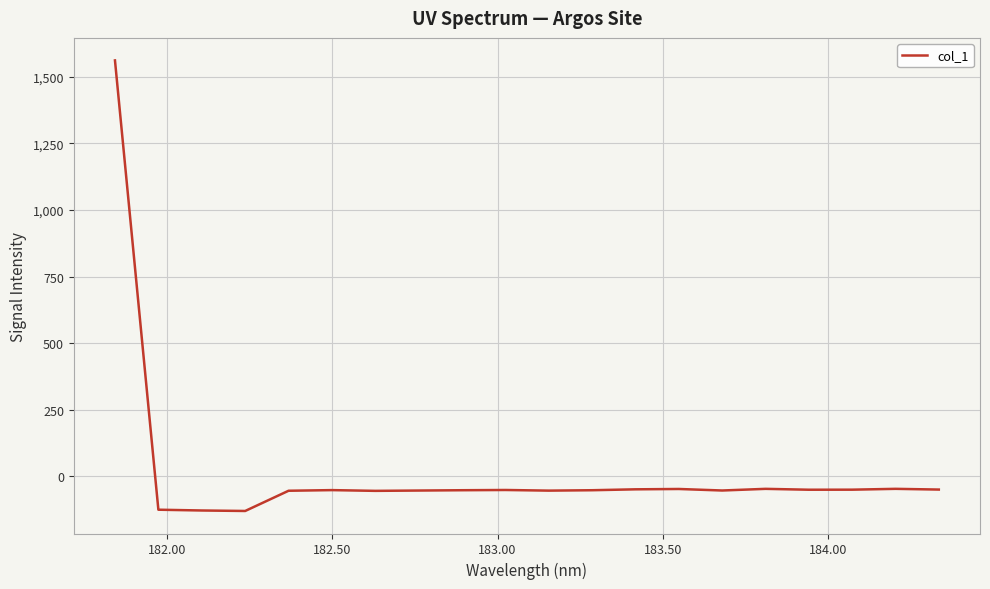

What is the difference between the maximum and minimum values?

1691.4